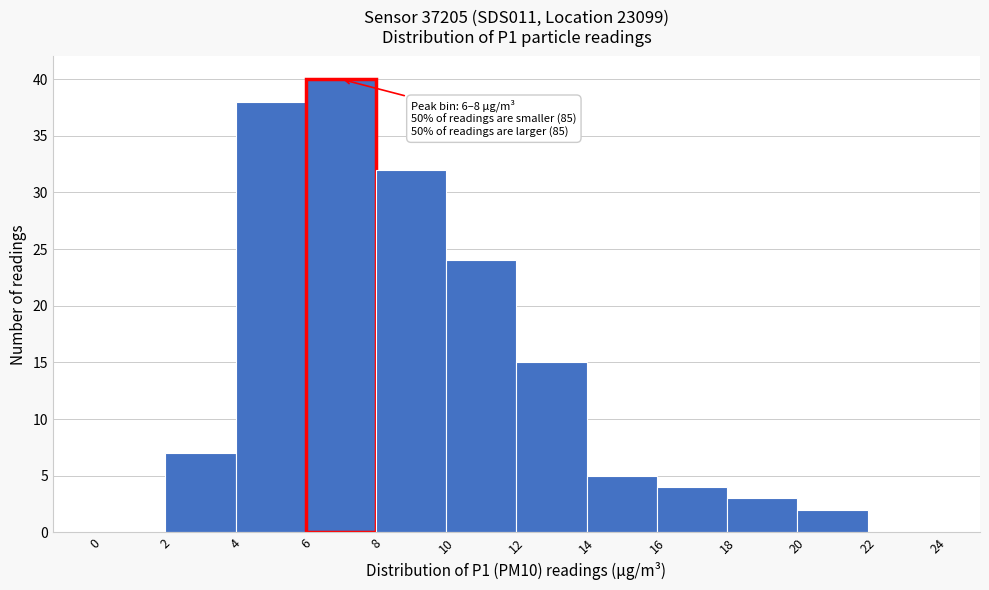

Over which range of the x-axis is the bar tallest?

6 to 8